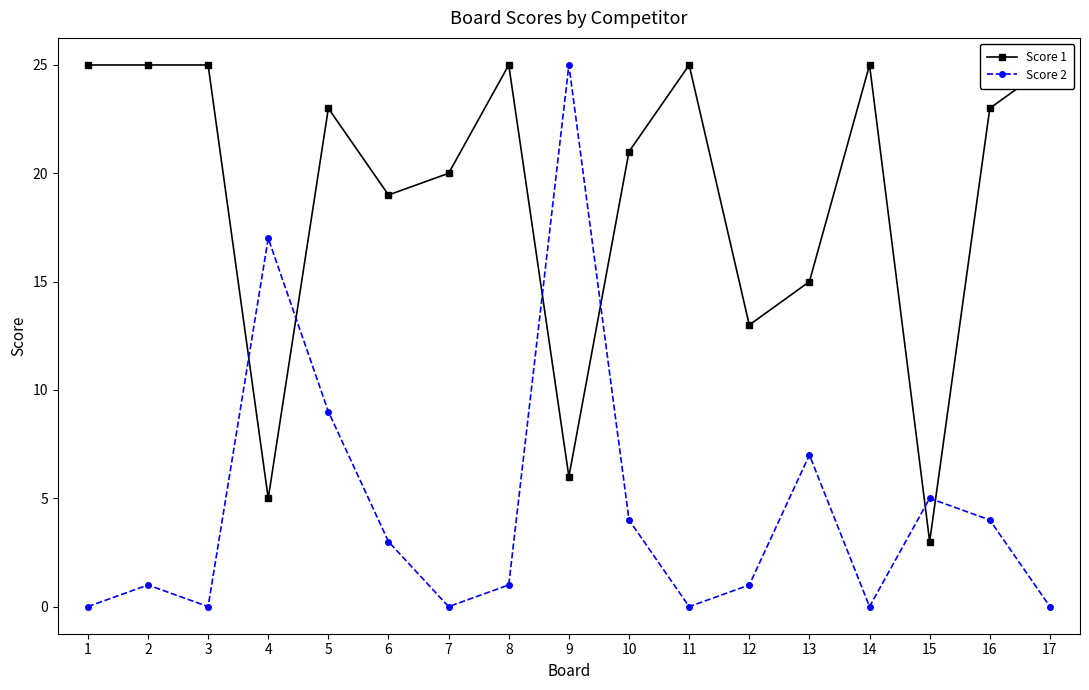

Which category has the lowest value across all series?

1